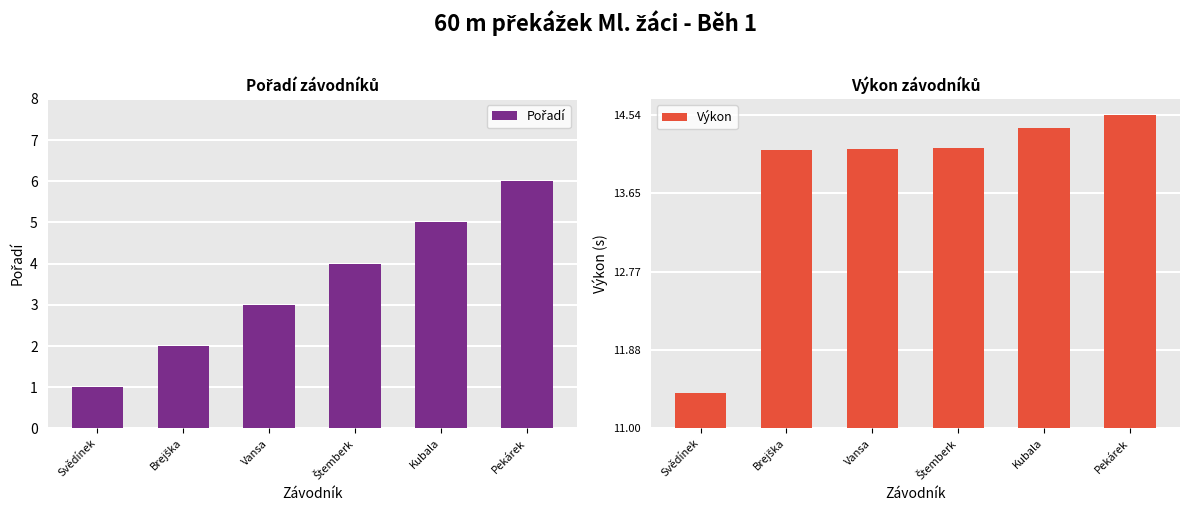

What is the approximate value of Pořadí at Vansa?

3.0